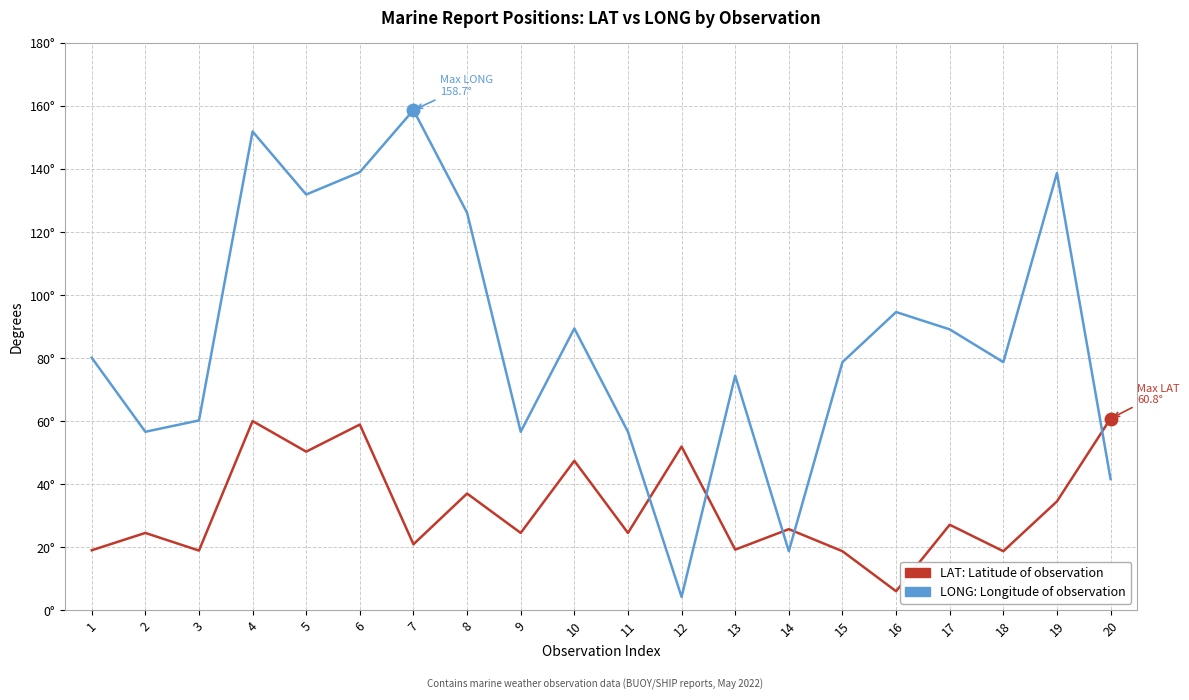

Reading left to right, extract all data points from this chart.

LAT: 19.0	24.5	18.9	60.0	50.3	58.9	20.9	37.0	24.5	47.4	24.5	51.9	19.2	25.7	18.7	6.0	27.1	18.7	34.5	60.8
LONG: 80.1	56.6	60.2	151.9	131.9	139.0	158.7	126.1	56.6	89.4	56.6	4.2	74.4	18.7	78.7	94.6	89.1	78.7	138.7	41.6